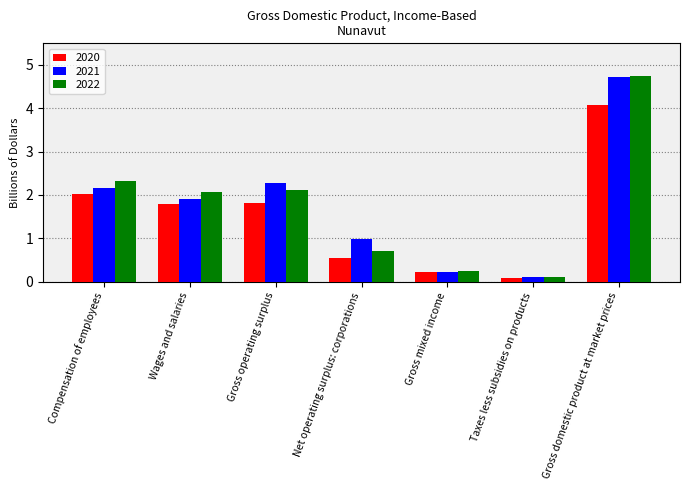

Reading left to right, transcribe all the data shown in this chart.

2020: 2.0	1.8	1.8	0.6	0.2	0.1	4.1
2021: 2.2	1.9	2.3	1.0	0.2	0.1	4.7
2022: 2.3	2.1	2.1	0.7	0.2	0.1	4.8